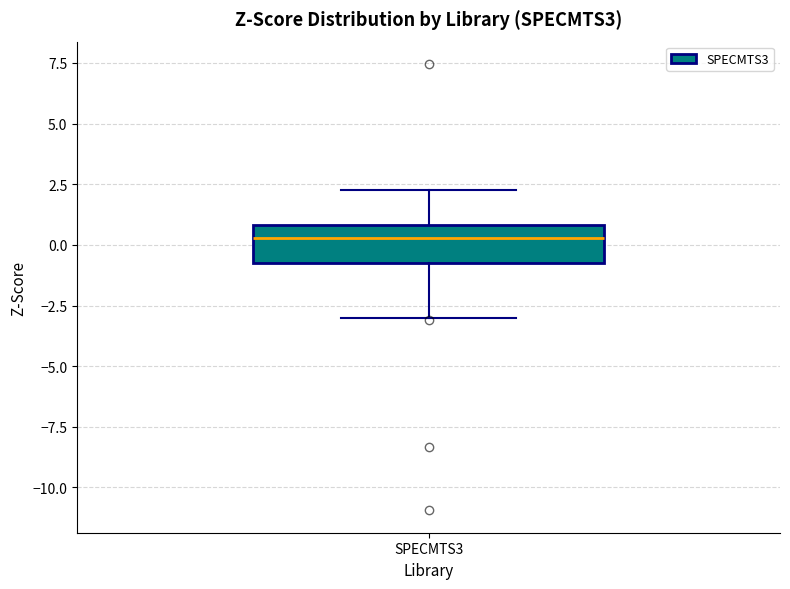

Transcribe this box plot: give where the median line is, the range the box spans, and where the two whiskers end, as read against the y-axis. The values are not printed on the chart, so give them approximately, as read against the axis.

median 0.5, box -0.5 to 1.0, whiskers -3.0 to 2.0